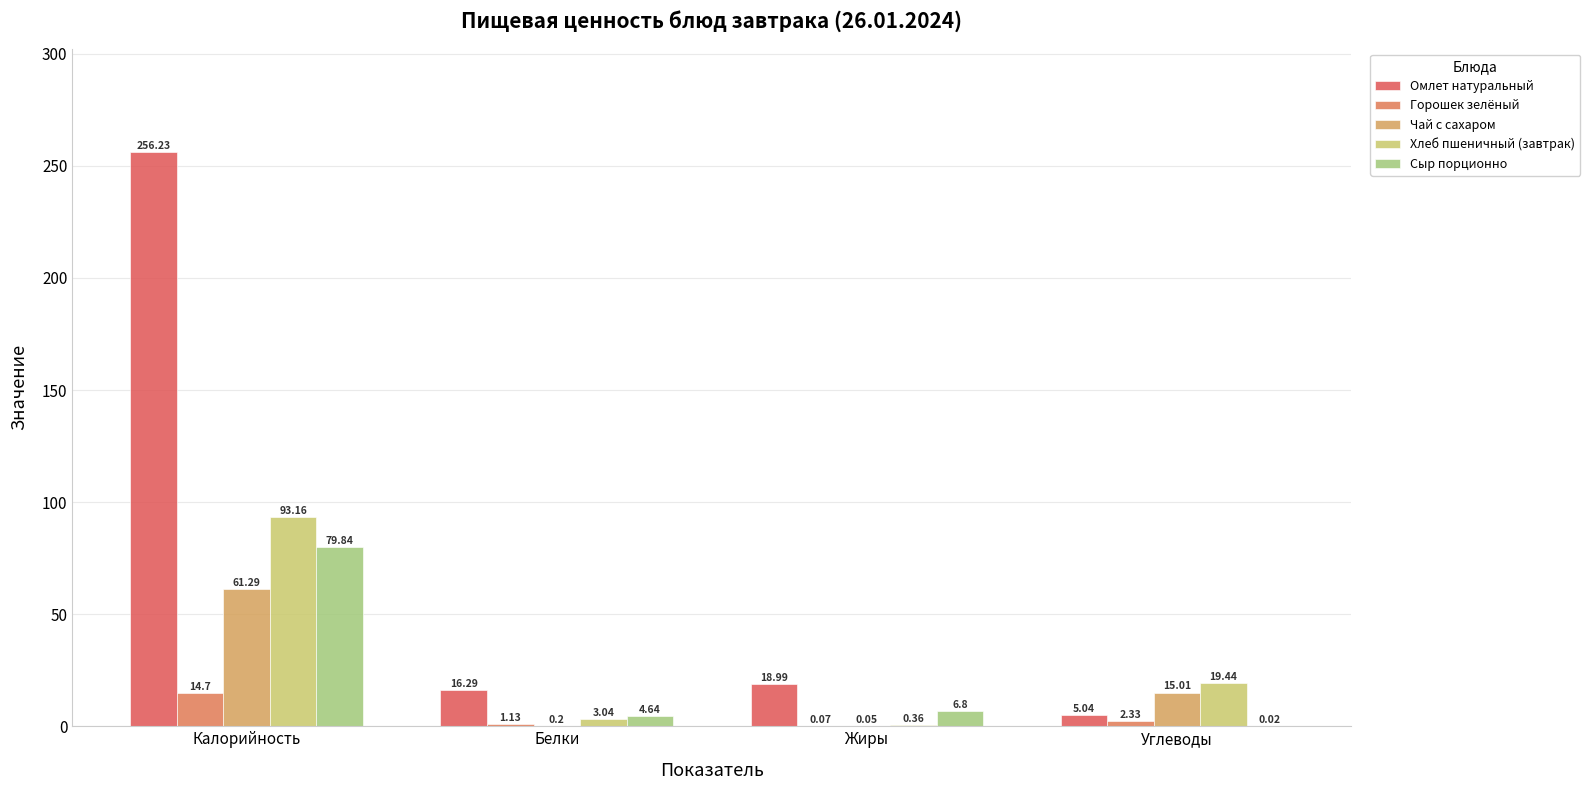

At which category does the chart reach its minimum across all series?

Углеводы